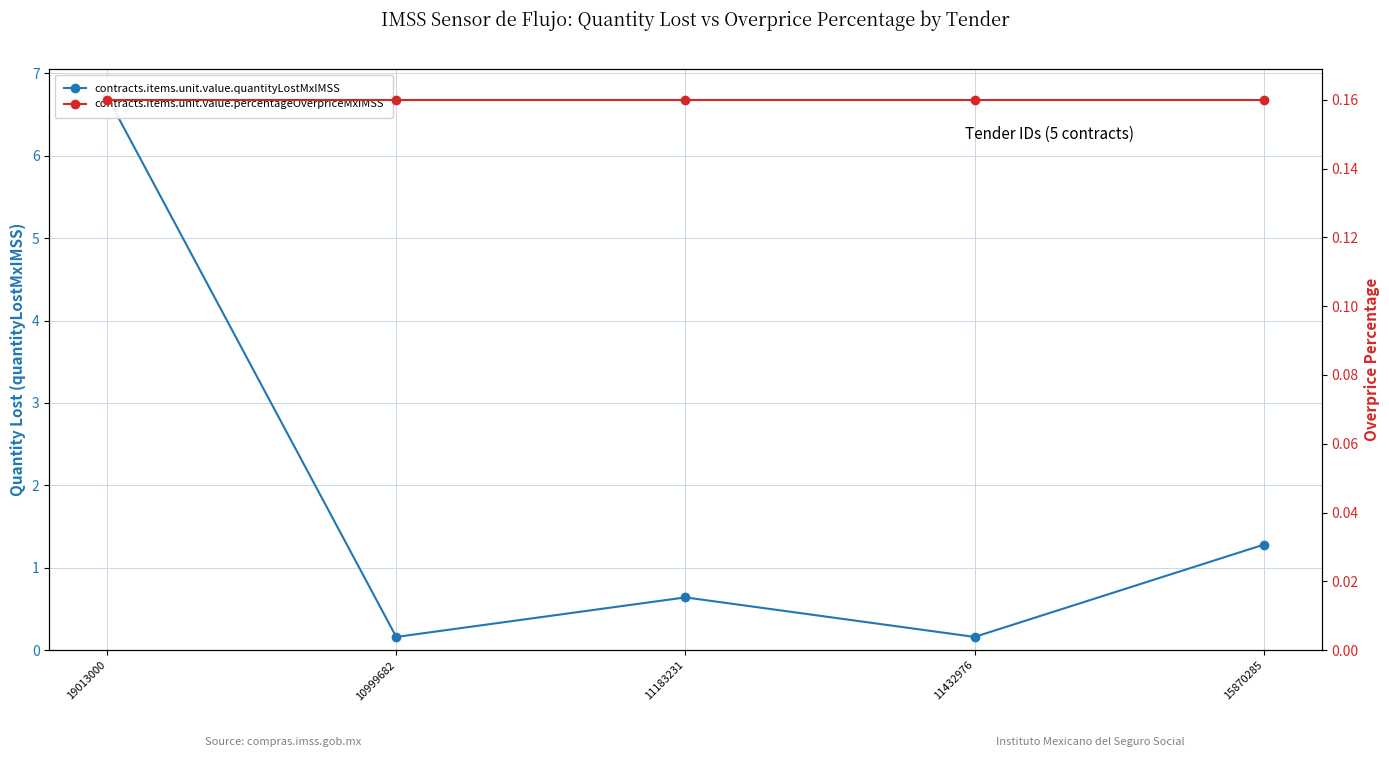

Where is the first local minimum for contracts.items.unit.value.percentageOverpriceMxIMSS?

10999682